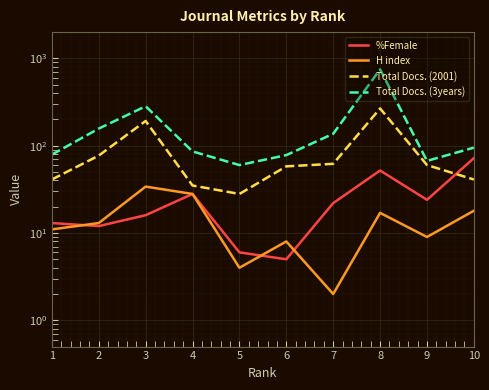

True or false: H index and Total Docs. (2001) cross at least once.

False